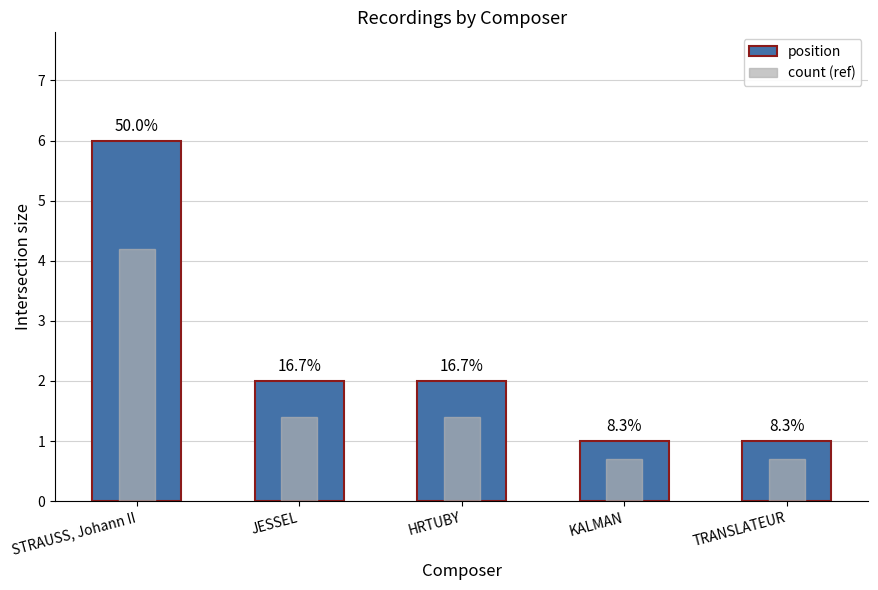

What value does the position series have at TRANSLATEUR?

1.0